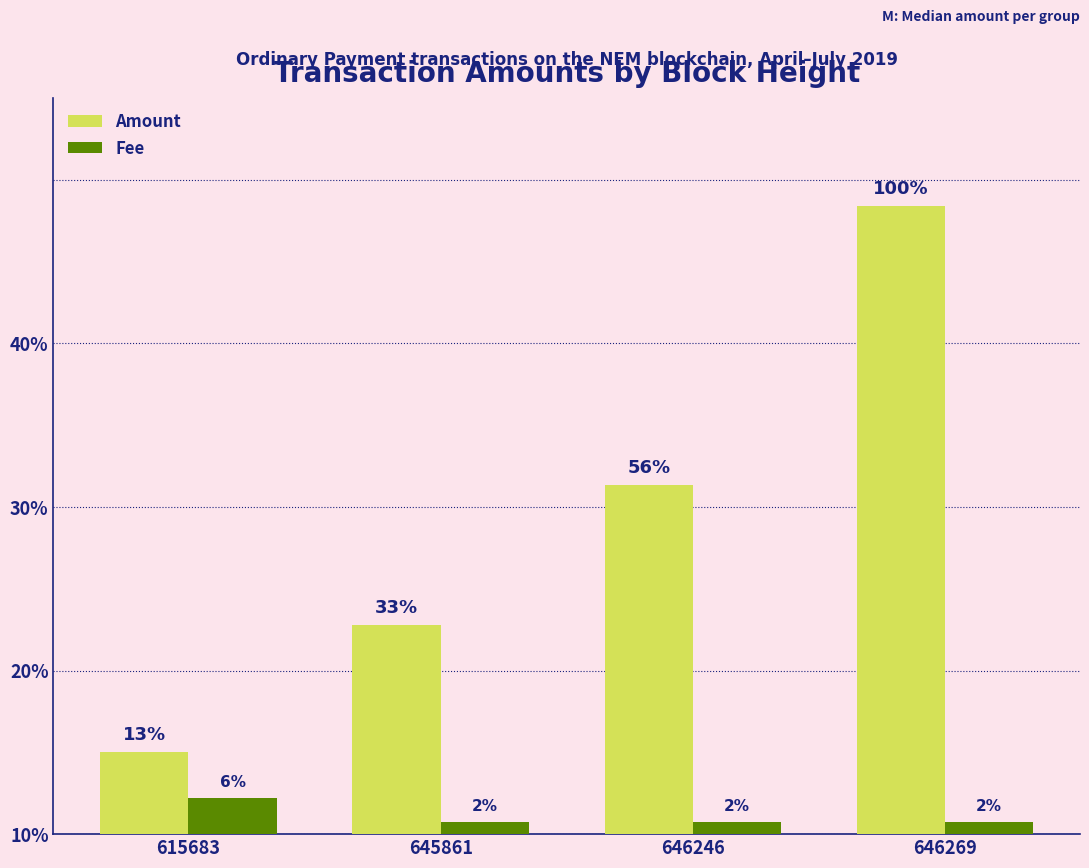

Are the bars horizontal?

No